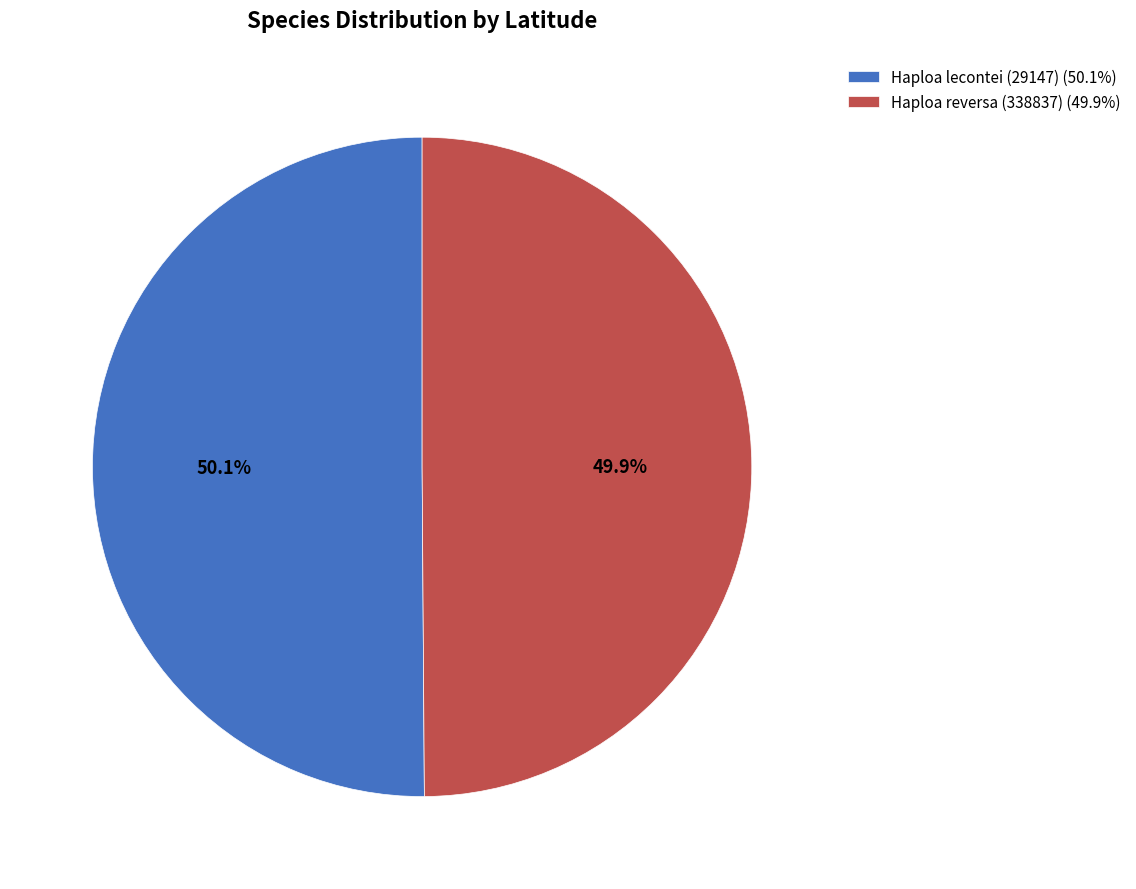

How many segments does this pie chart have?

2